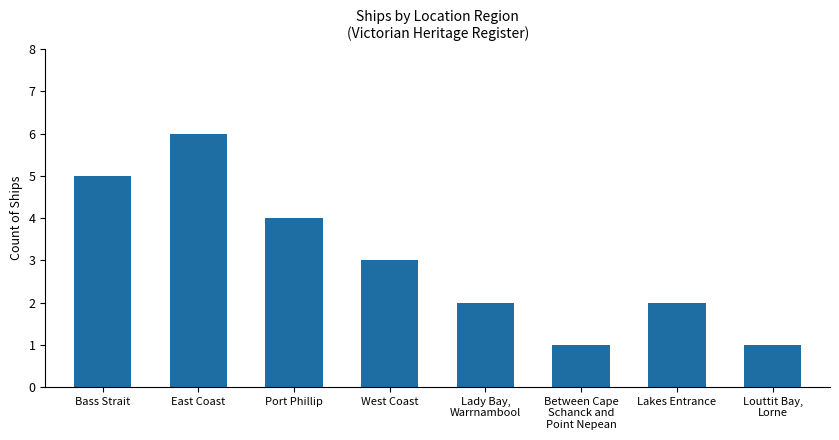

True or false: the data shows 2 at Louttit Bay,
Lorne.

False